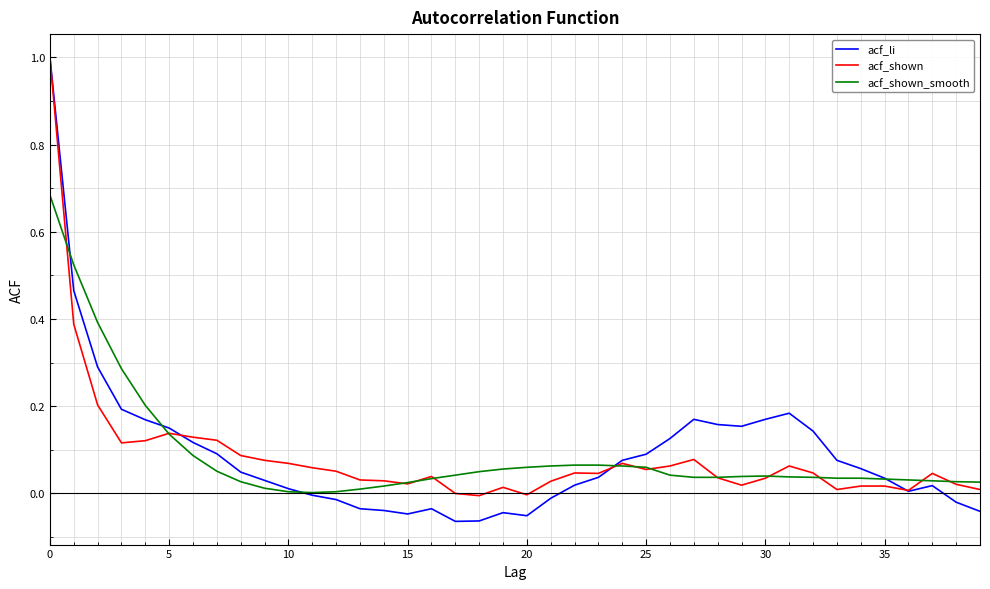

Which series has the widest spread of values?

acf_li